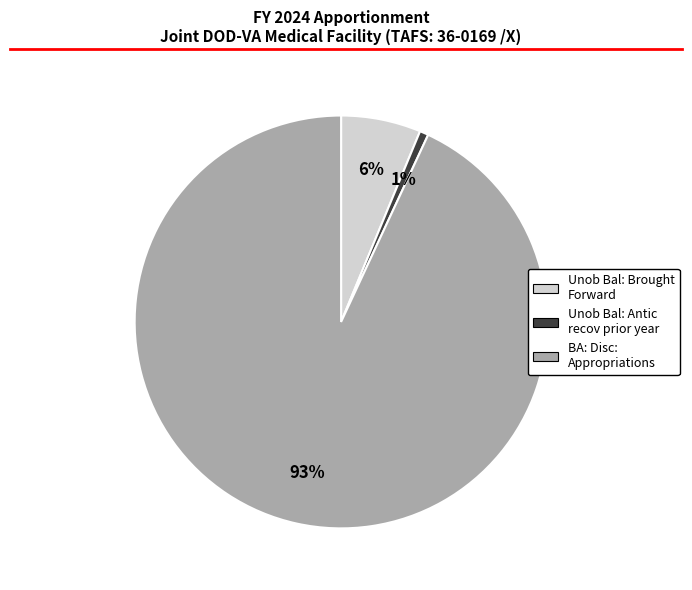

To the nearest percent, what is the average slice percentage?

33%